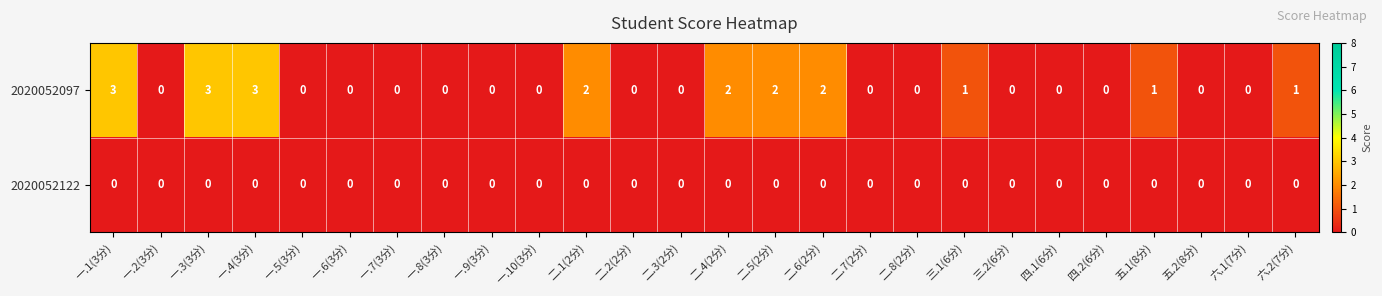

What is the maximum value shown in the chart?

3